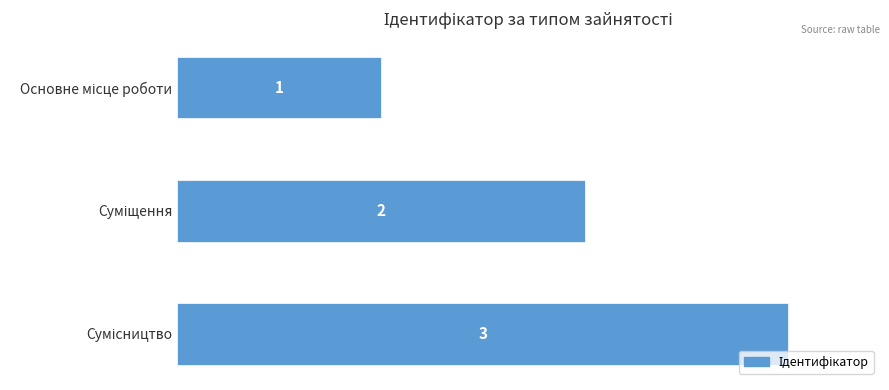

How many values are between 1 and 3?

3